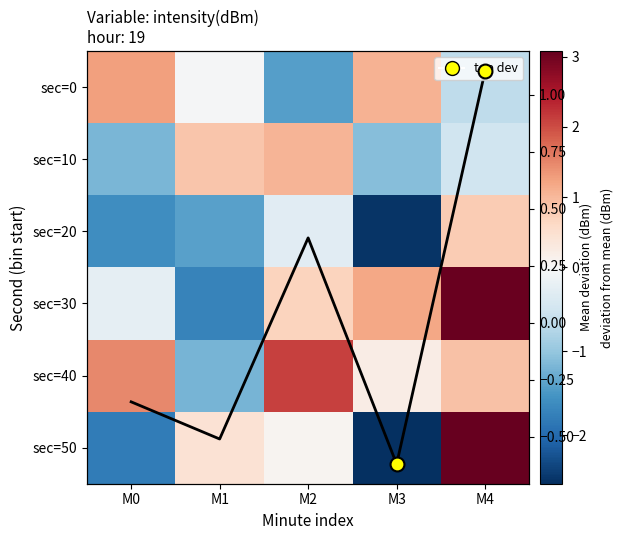

How many values in sec=40 are below zero?

1